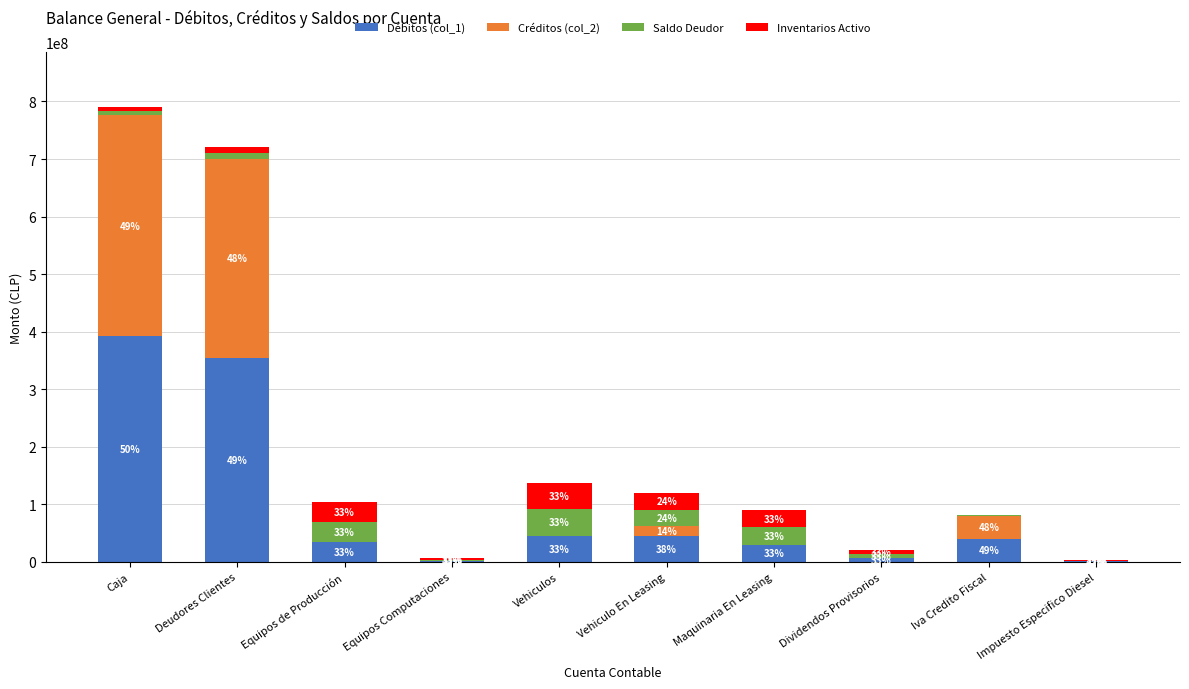

At which label does Inventarios Activo first exceed 10632620?

Equipos de Producción